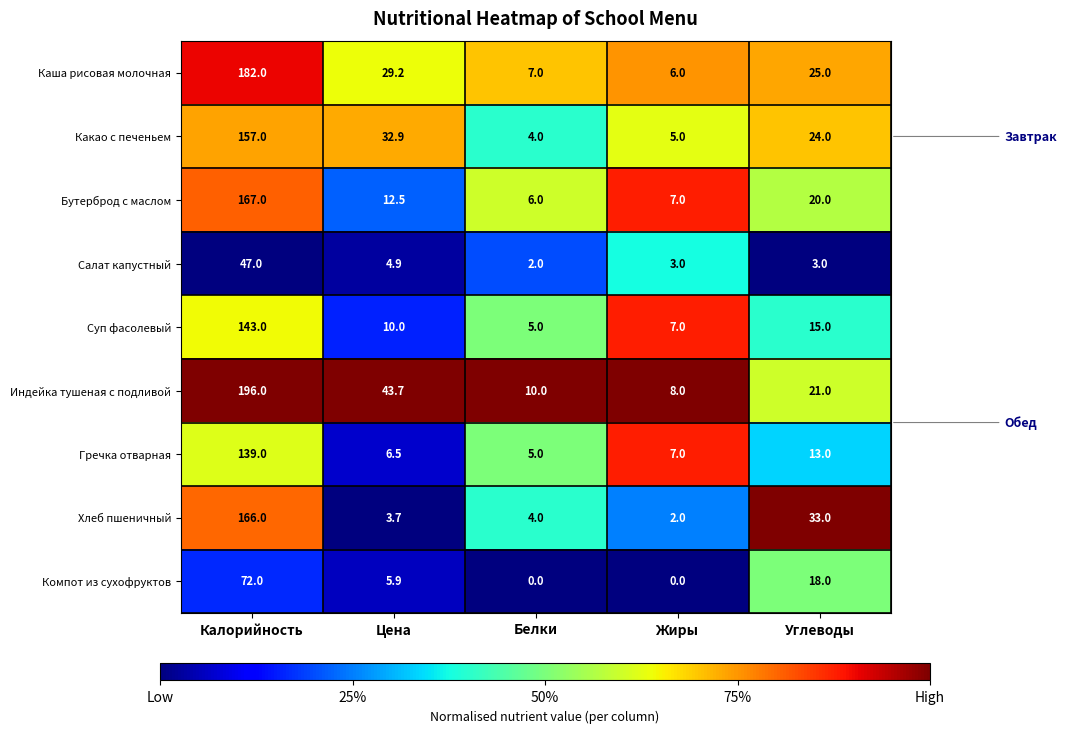

What is the highest value of the Какао с печеньем series?

157.0